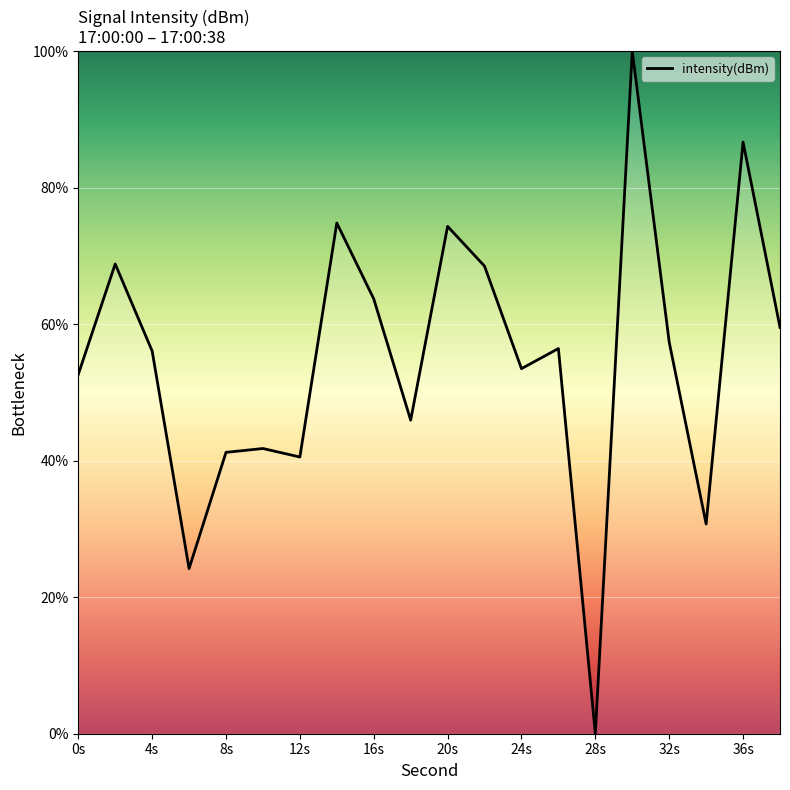

What is the difference between the maximum and minimum values?

100.0